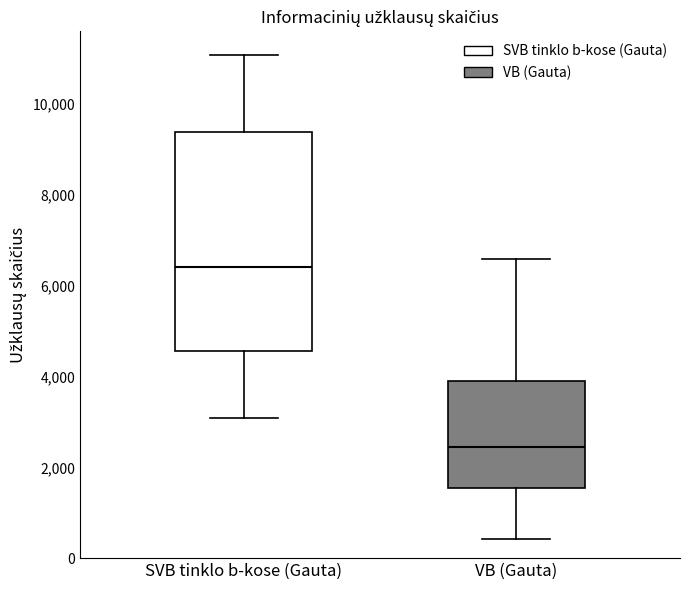

Where does the upper whisker of the box for VB (Gauta) end on the y-axis? The values are not printed on the chart, so give them approximately, as read against the axis.

6600